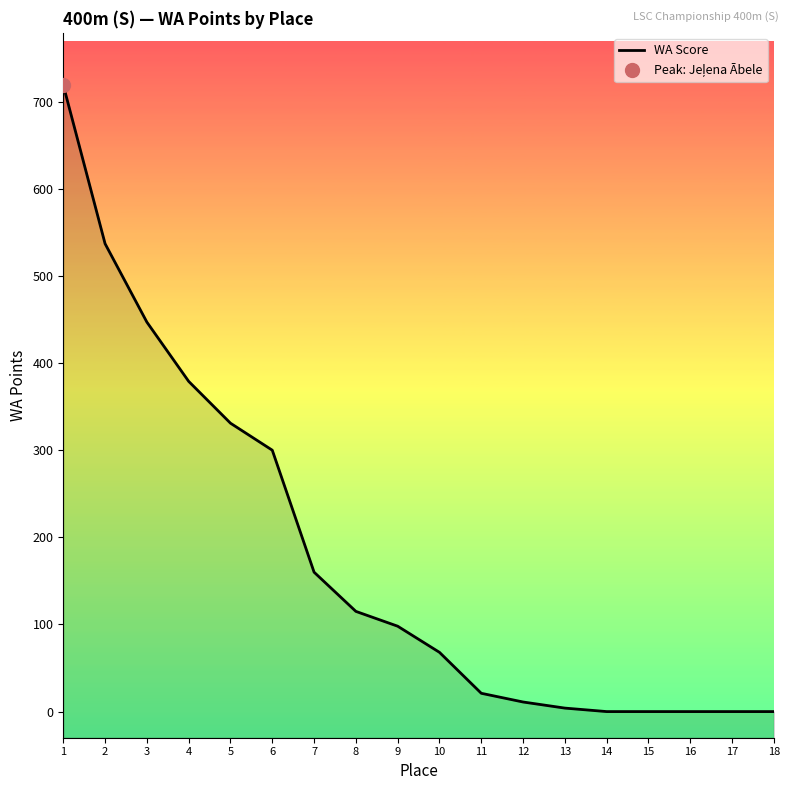

How many values are above zero?

13